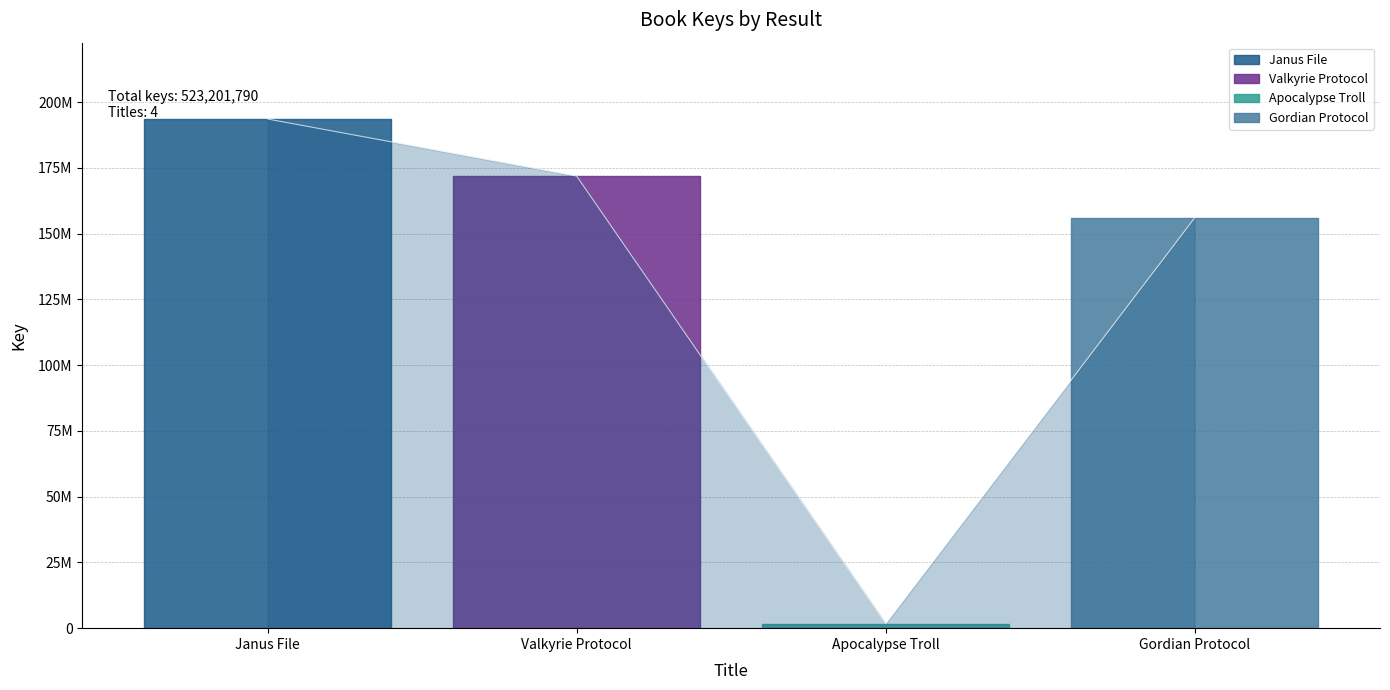

What position from the left is Gordian Protocol?

4